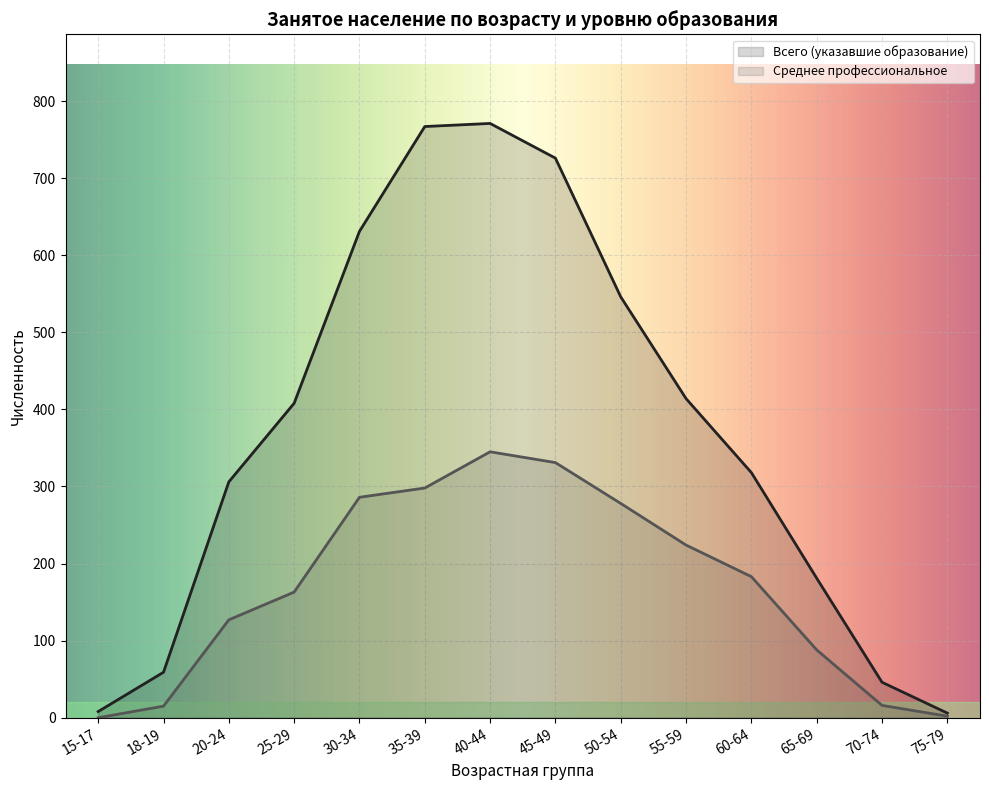

At which category is the sum across all series the highest?

40-44